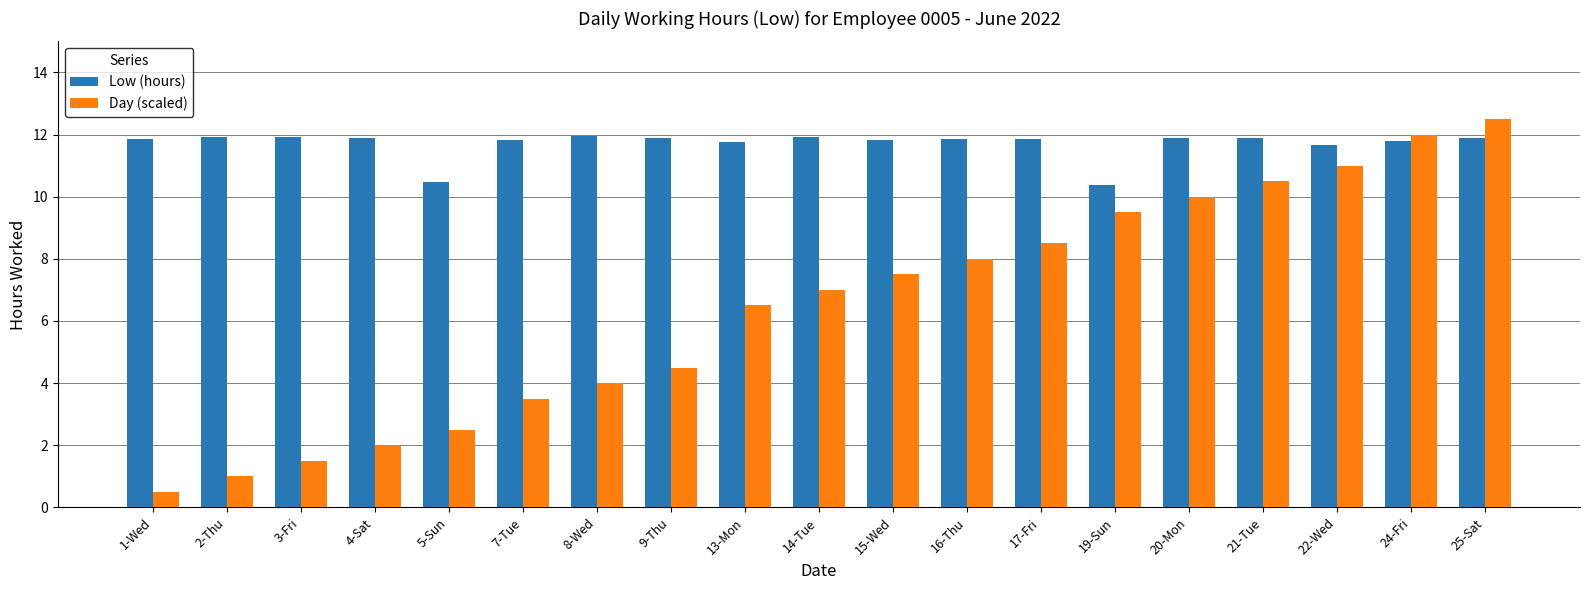

List the series in order of their peak value, highest first.

Day (scaled), Low (hours)